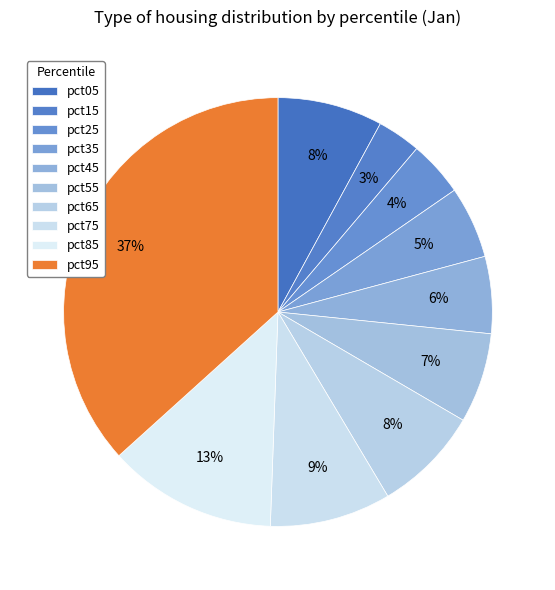

How many segments does this pie chart have?

10